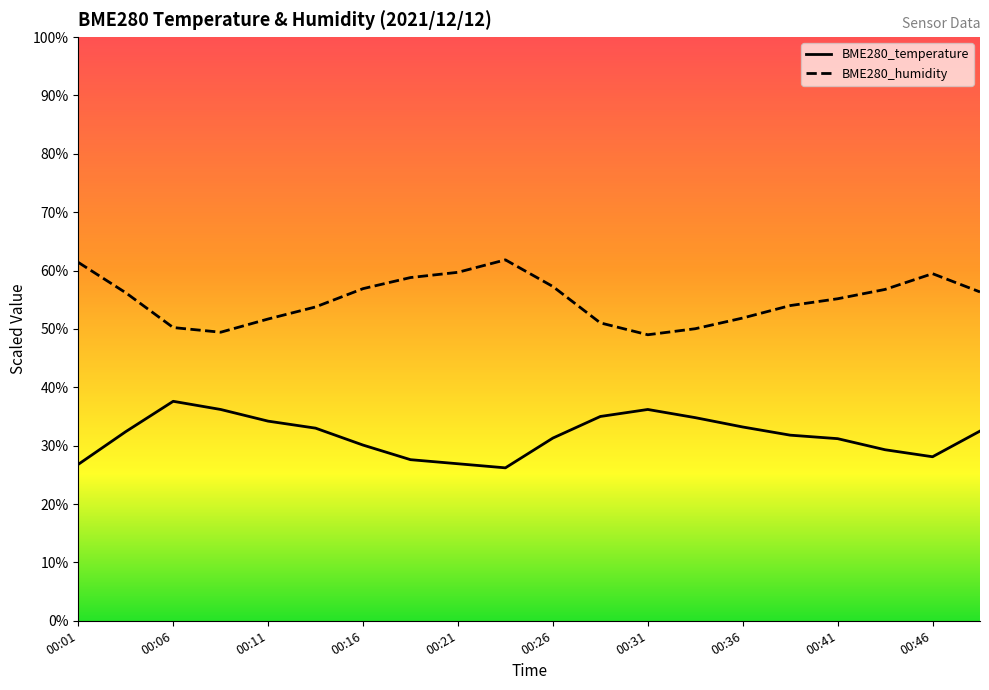

Which series has the largest total across all categories?

BME280_humidity